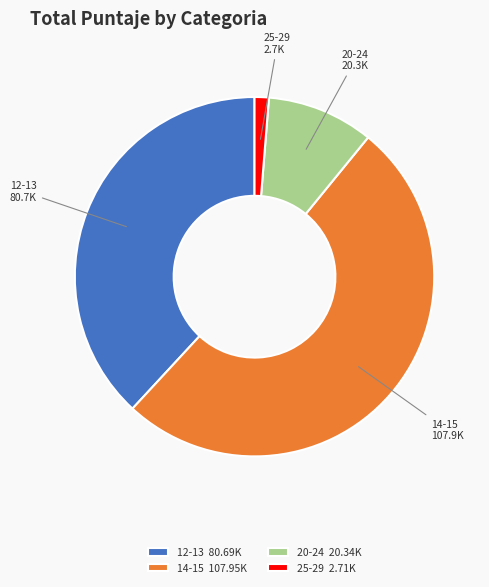

What is the majority slice?

14-15 107.95K